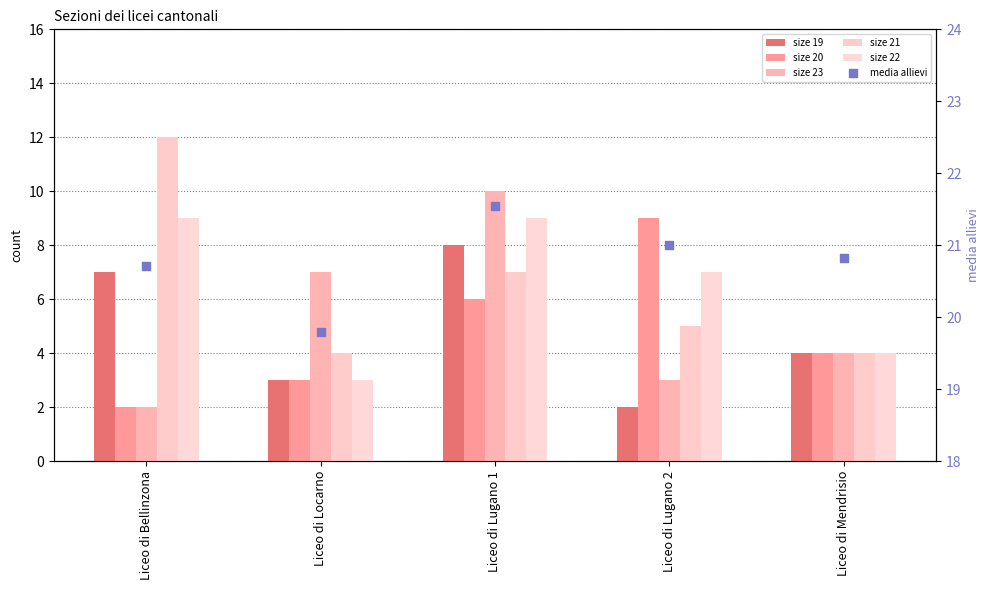

Which series contains the lowest Y value?

size 19